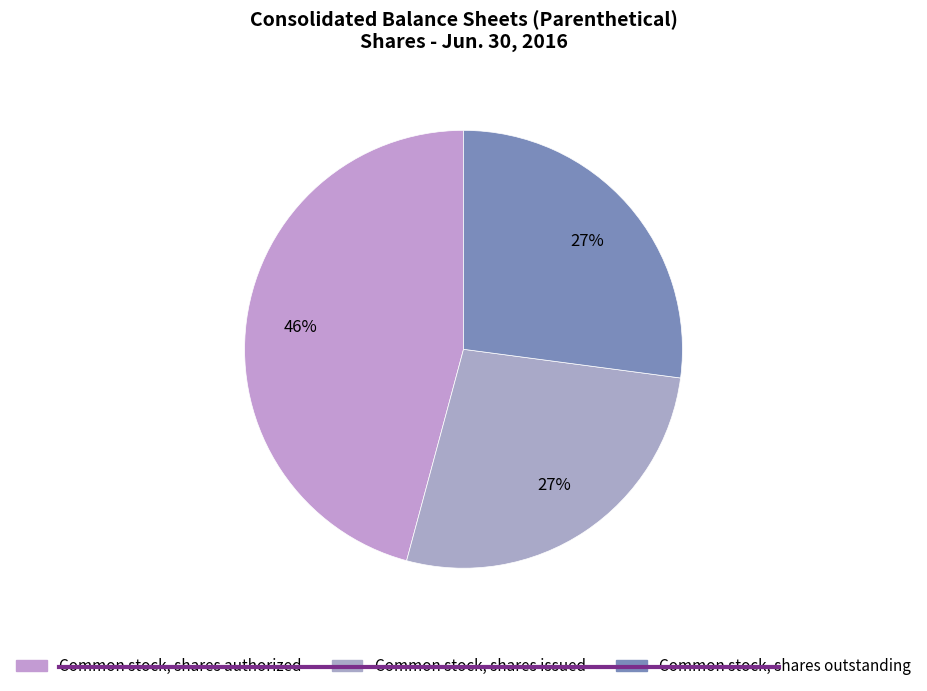

Combined, do Common stock, shares authorized and Common stock, shares outstanding account for over 50%?

Yes